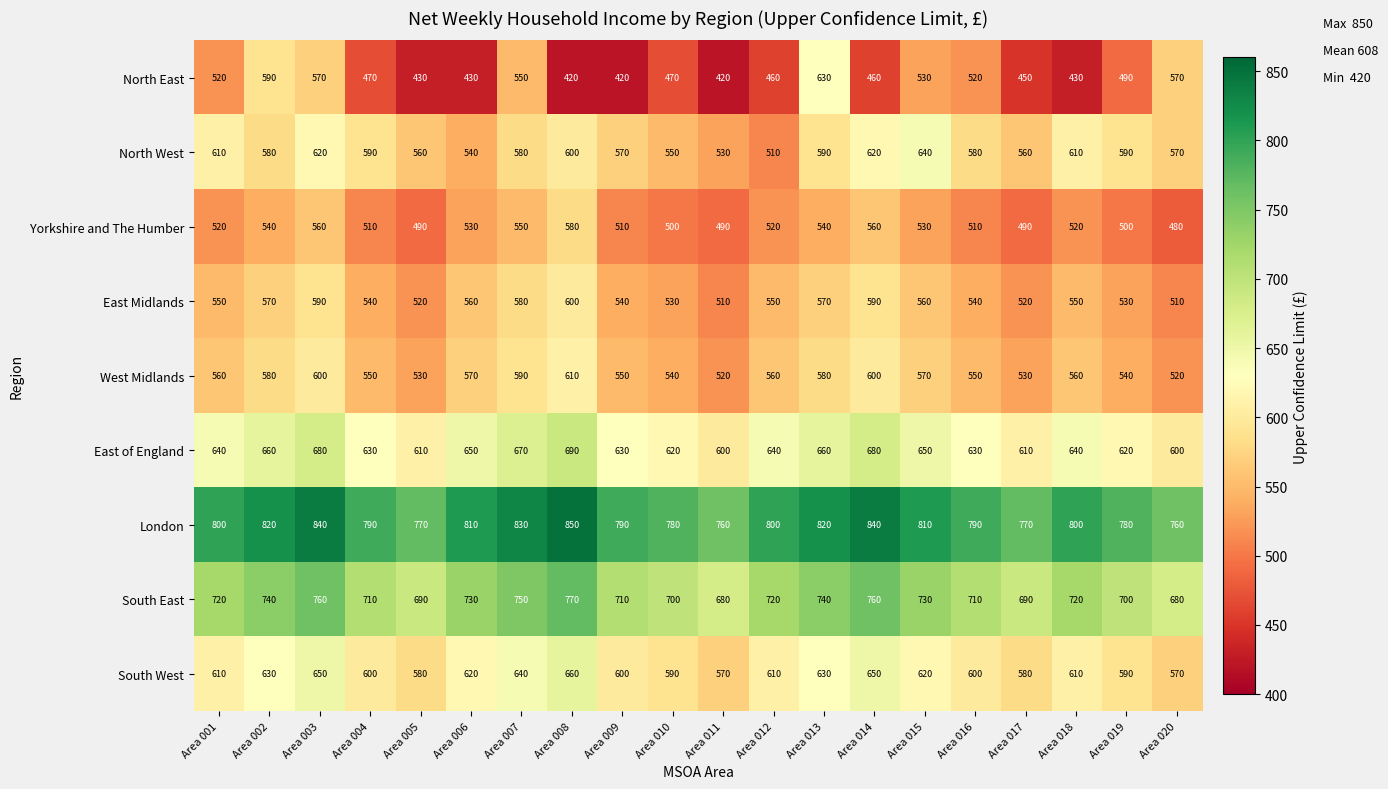

At Area 003, list the series in order from largest to smallest.

London, South East, East of England, South West, North West, West Midlands, East Midlands, North East, Yorkshire and The Humber